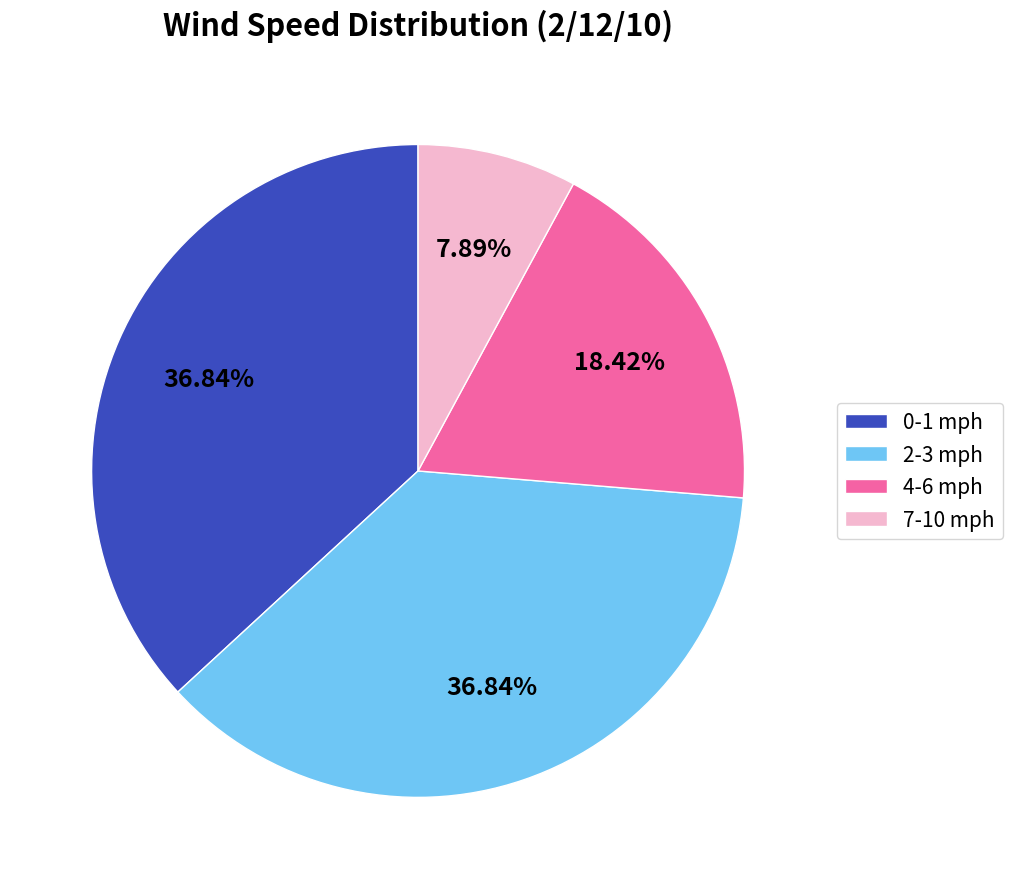

Which slice is the smallest?

7-10 mph